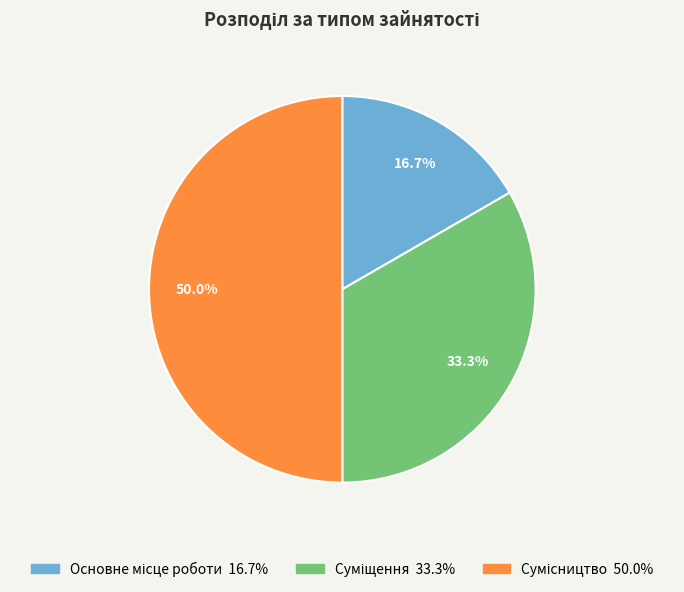

How many segments does this pie chart have?

3